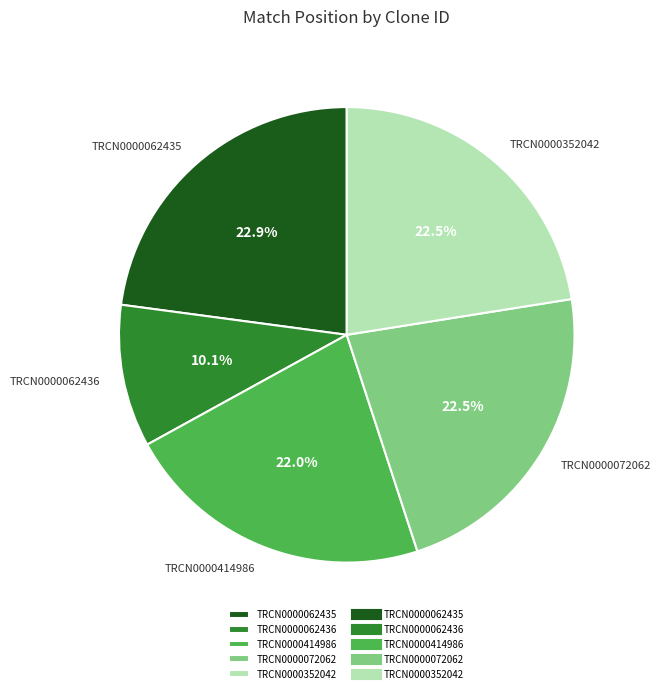

What is the ratio of the value at TRCN0000062436 to the value at TRCN0000062435?

0.4